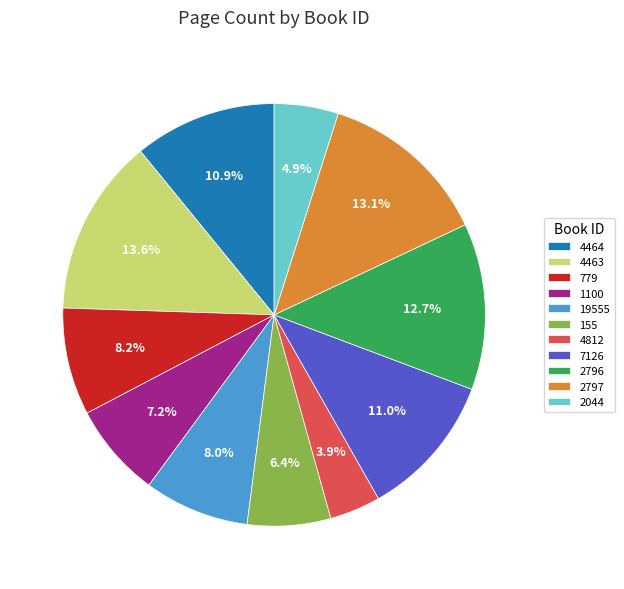

Approximately how many times larger is the value at 1100 compared to 7126?

0.7